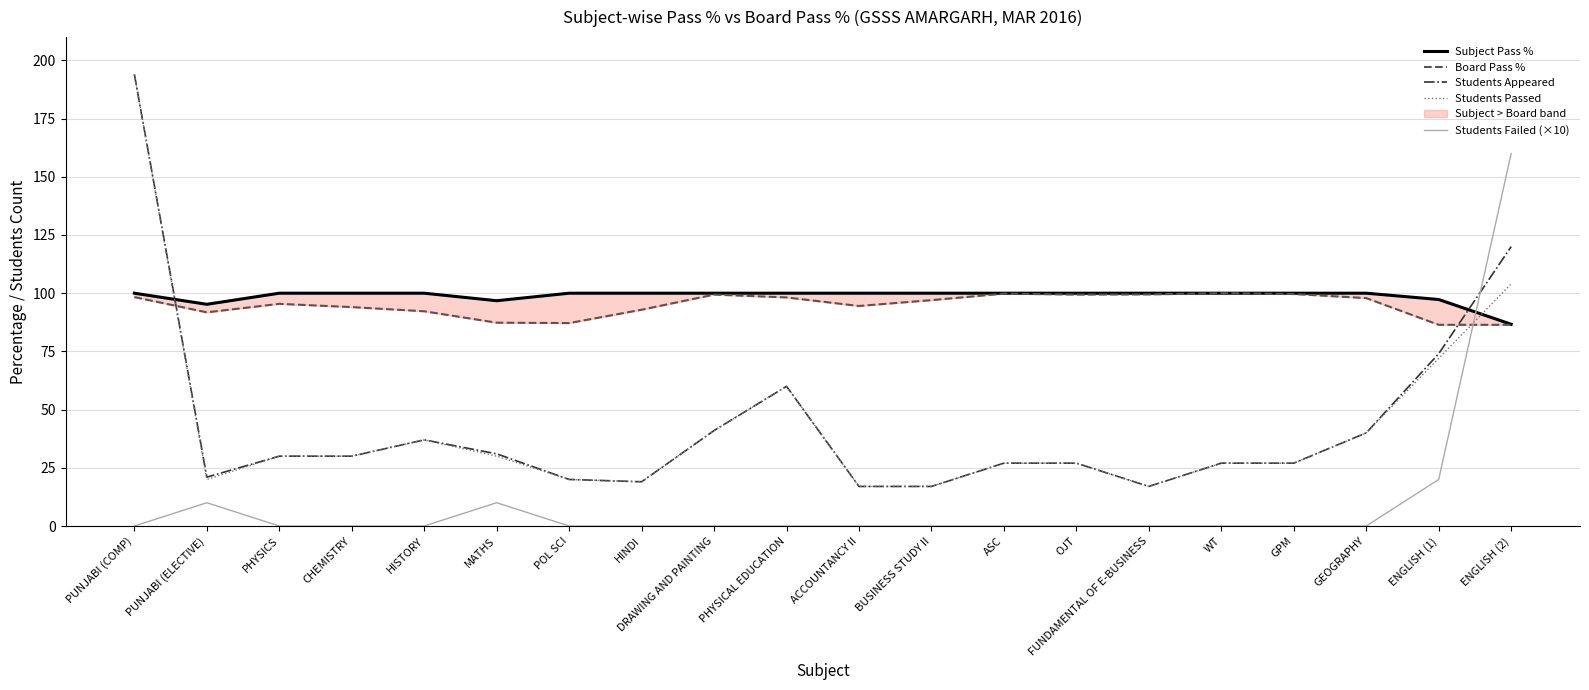

How many distinct data groups are displayed?

5